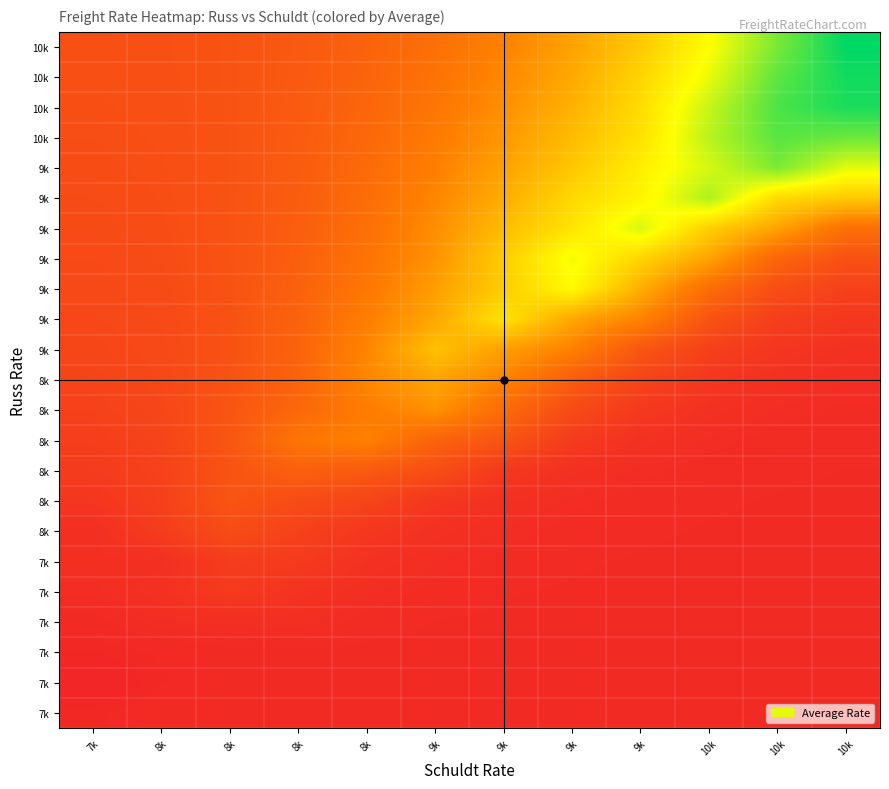

What is the greatest value displayed?

10410.5